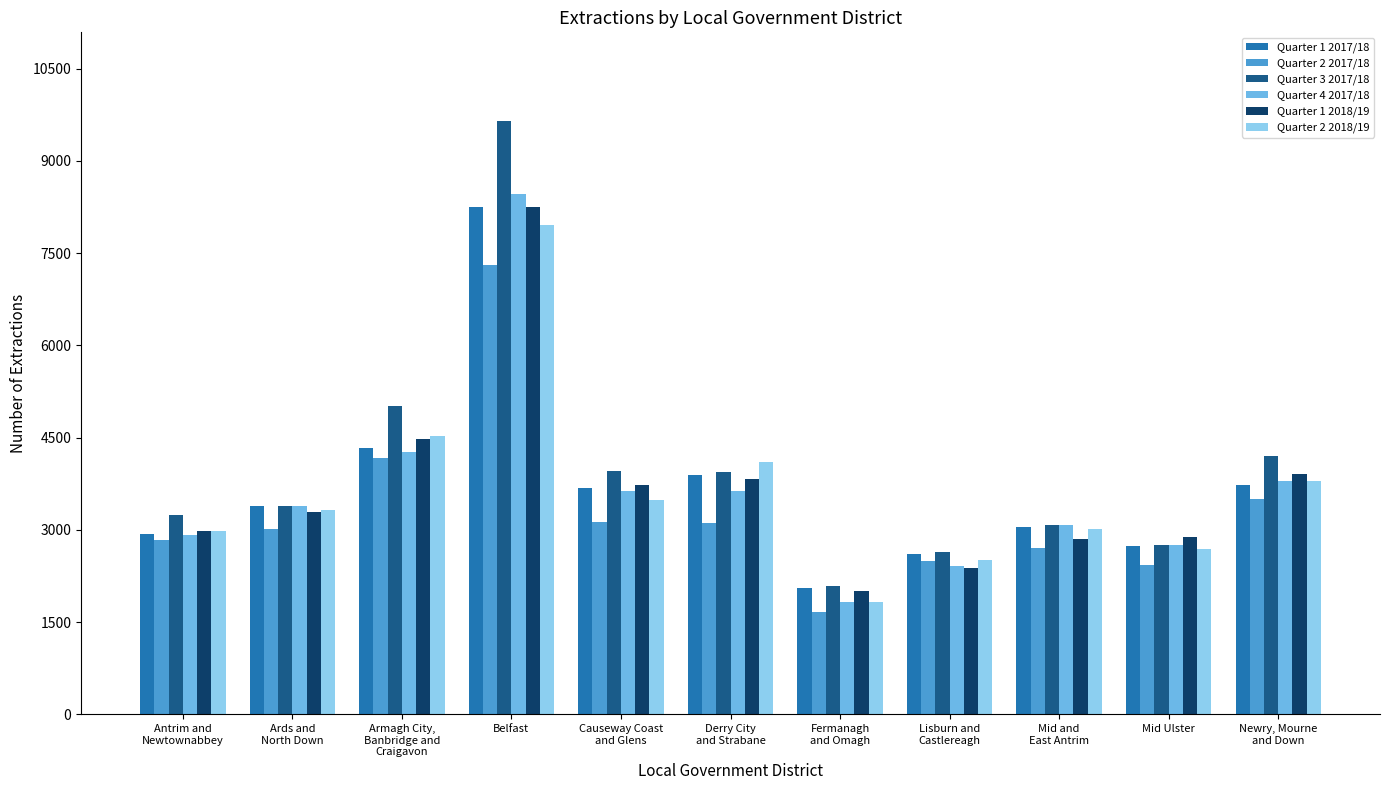

At which category is the sum across all series the highest?

Belfast